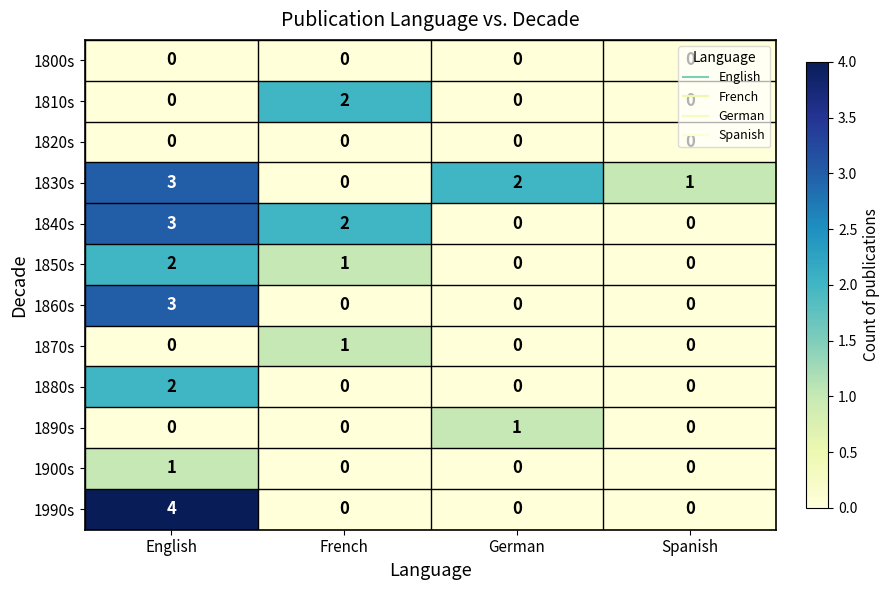

What is the spread (max minus min) of values at English?

4